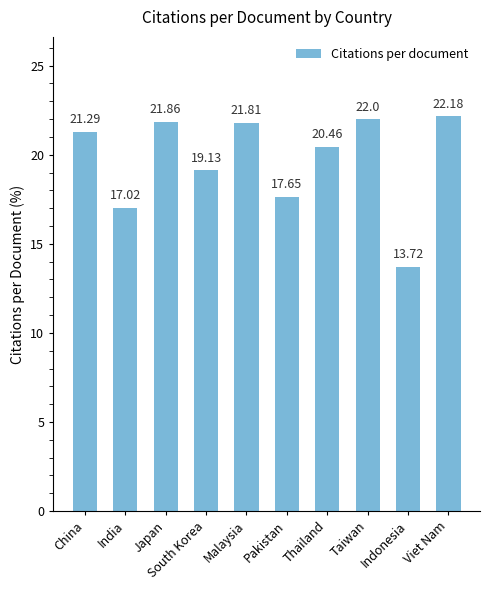

What is the ratio of the value at Viet Nam to the value at Taiwan?

1.0